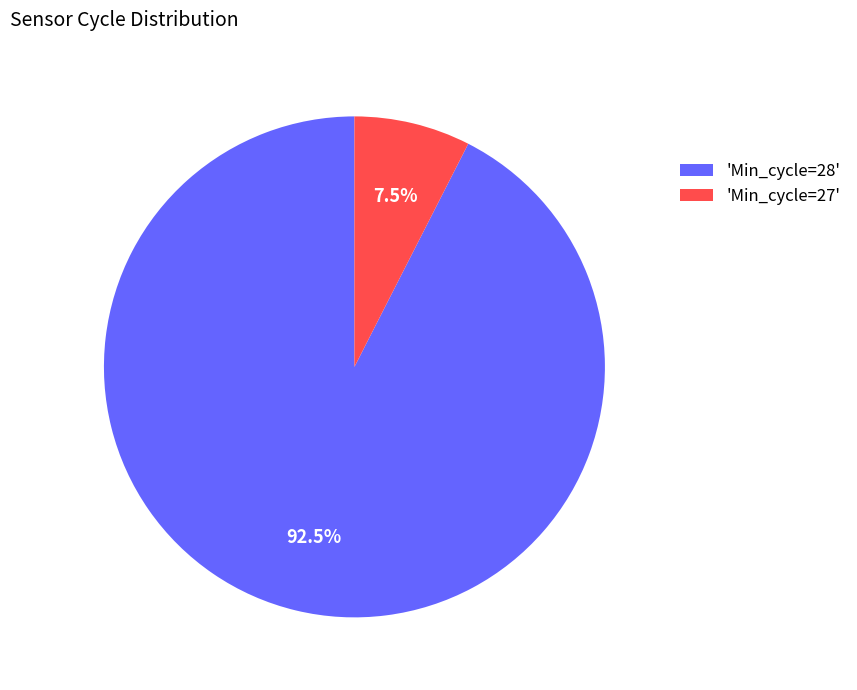

Does any single category account for the majority?

Yes